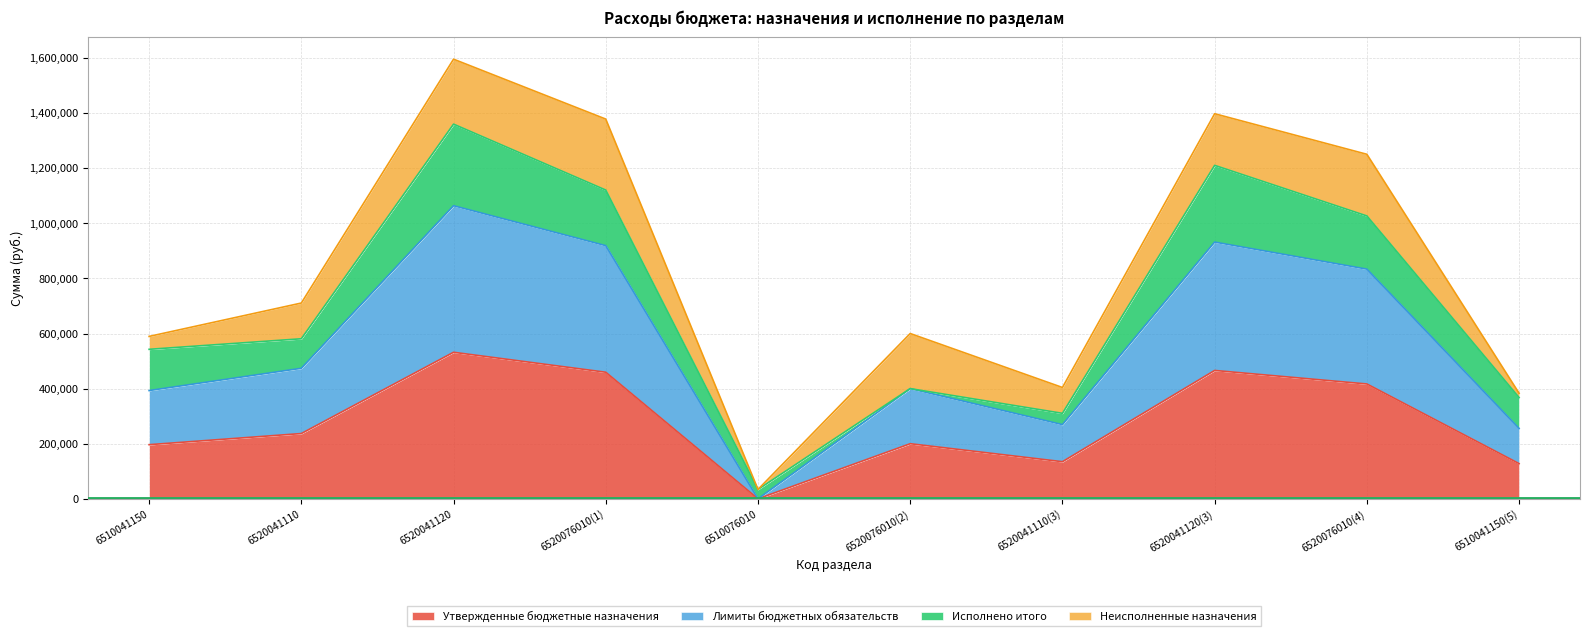

Is it true that Лимиты бюджетных обязательств equals -618790 at 6510076010?

False